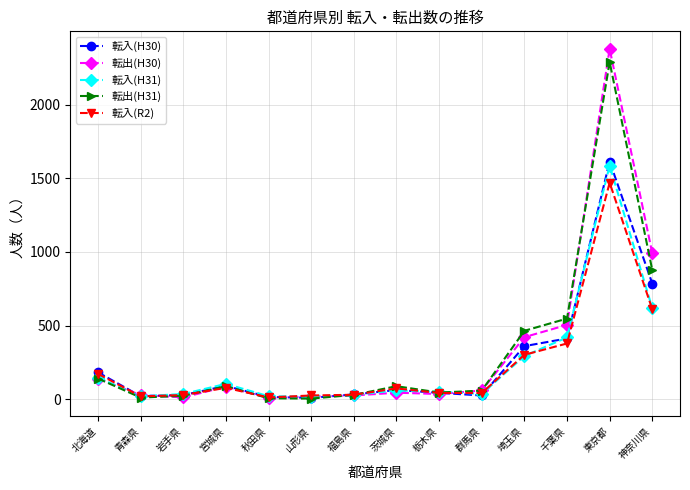

True or false: 転入(H30) has more than 0 points higher than both neighbors.

True